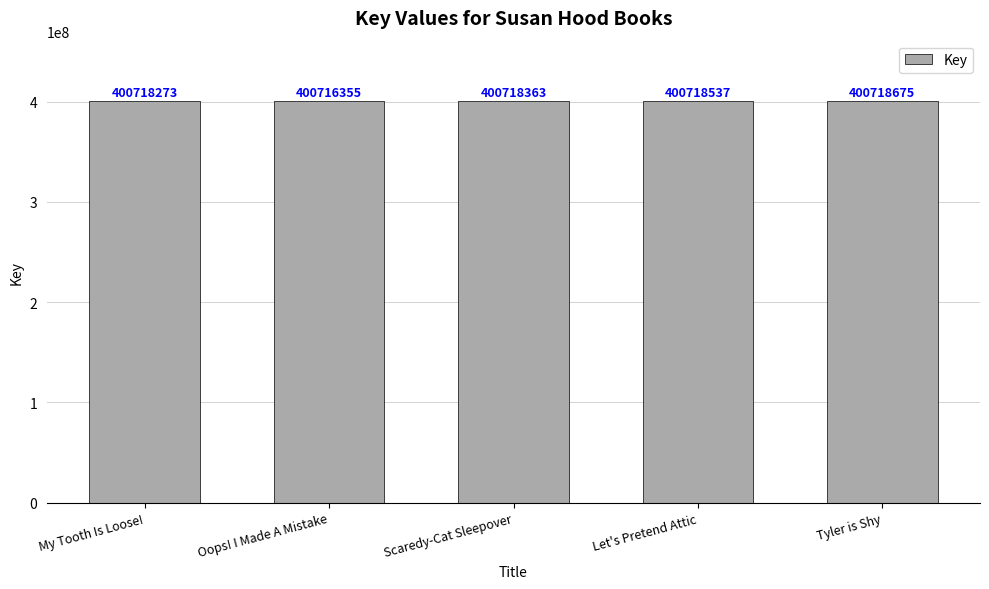

List the labels in order of value, largest first.

Tyler is Shy, Let's Pretend Attic, Scaredy-Cat Sleepover, My Tooth Is Loose!, Oops! I Made A Mistake